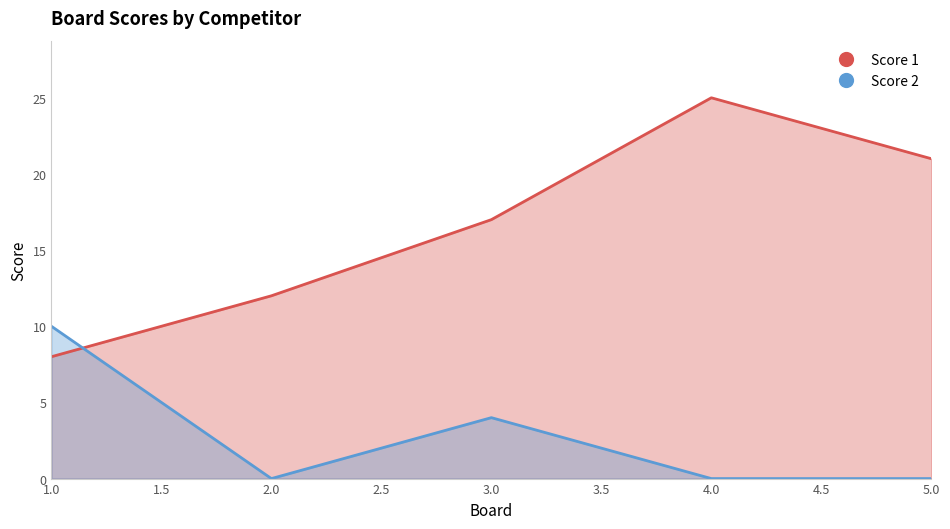

True or false: Score 2 has more than 2 interior local peaks.

False